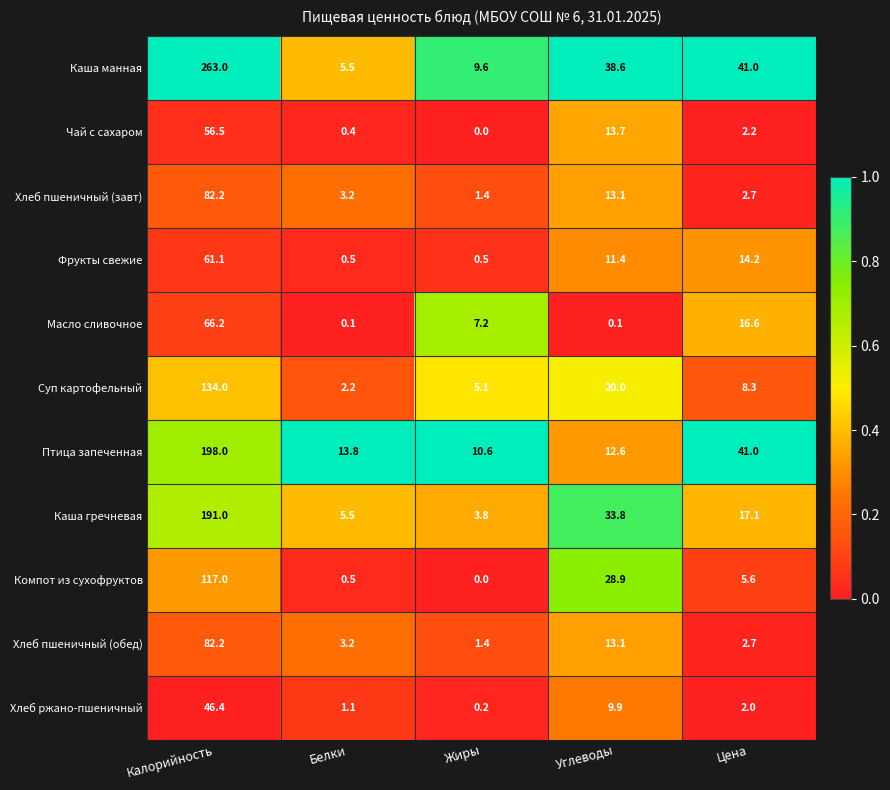

At how many categories does at least one series exceed 0?

5